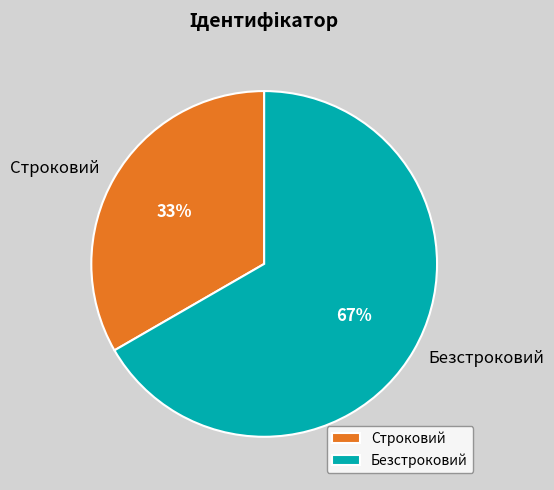

Approximately how many times larger is the value at Строковий compared to Безстроковий?

0.5